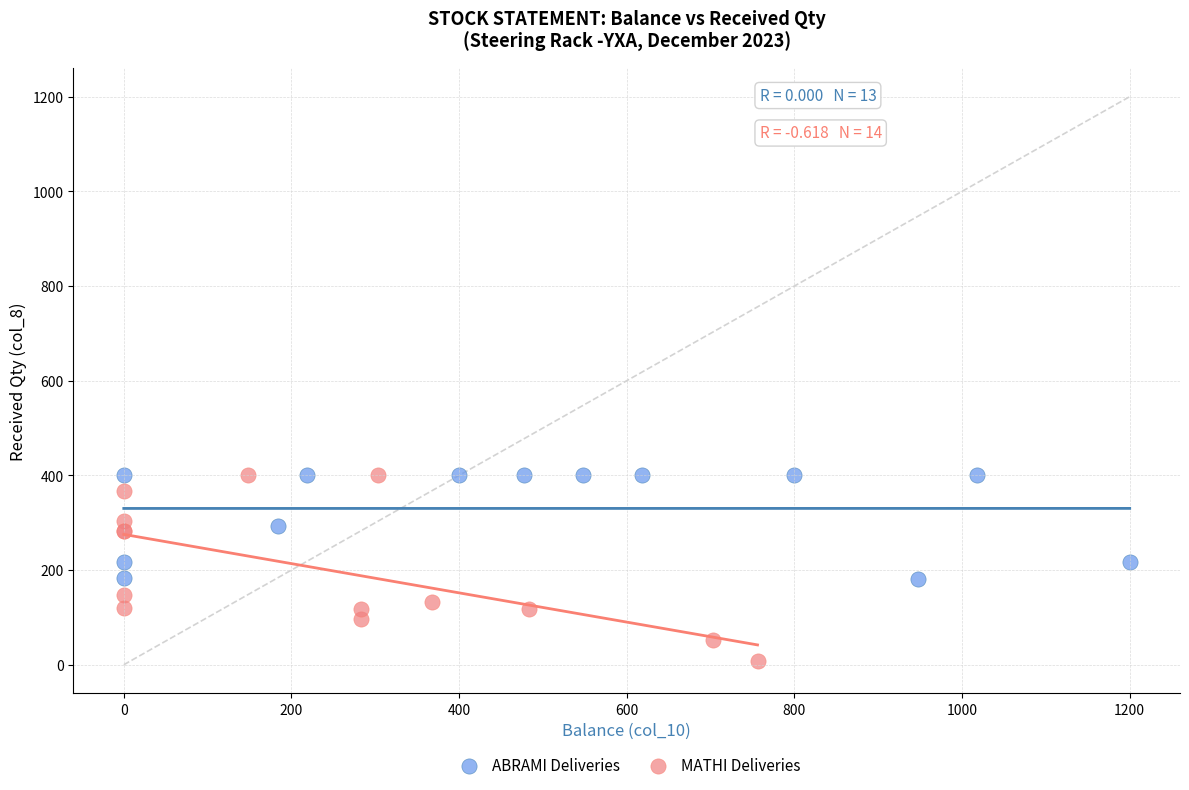

Which series has the largest Y range (max minus min)?

MATHI Deliveries